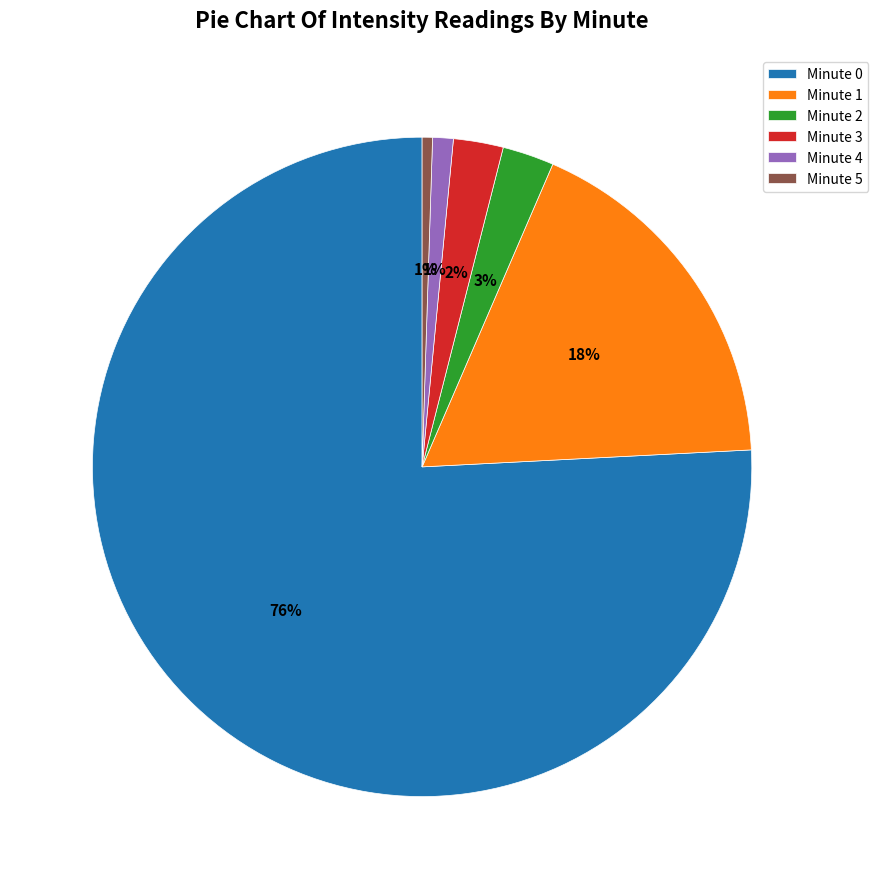

Do Minute 5 and Minute 0 together represent more than half of the pie?

Yes